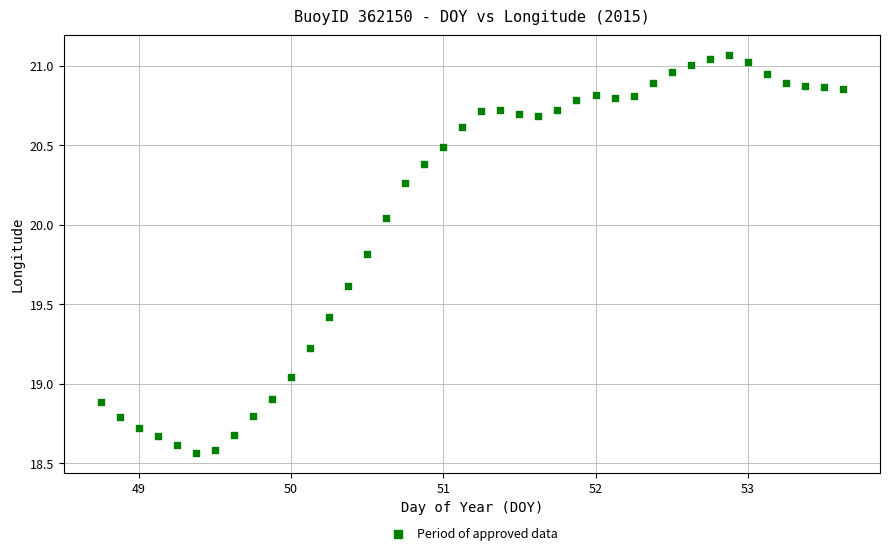

What is the range of X values (max minus min)?

4.9